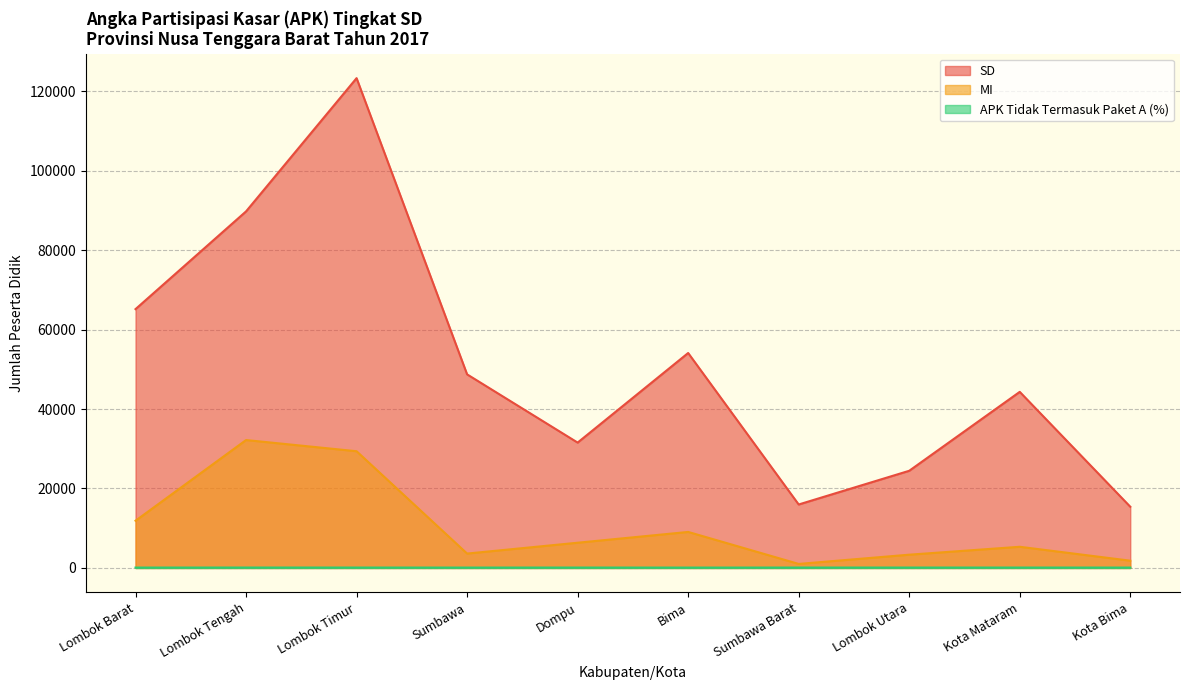

True or false: MI has more than 1 points higher than both neighbors.

True